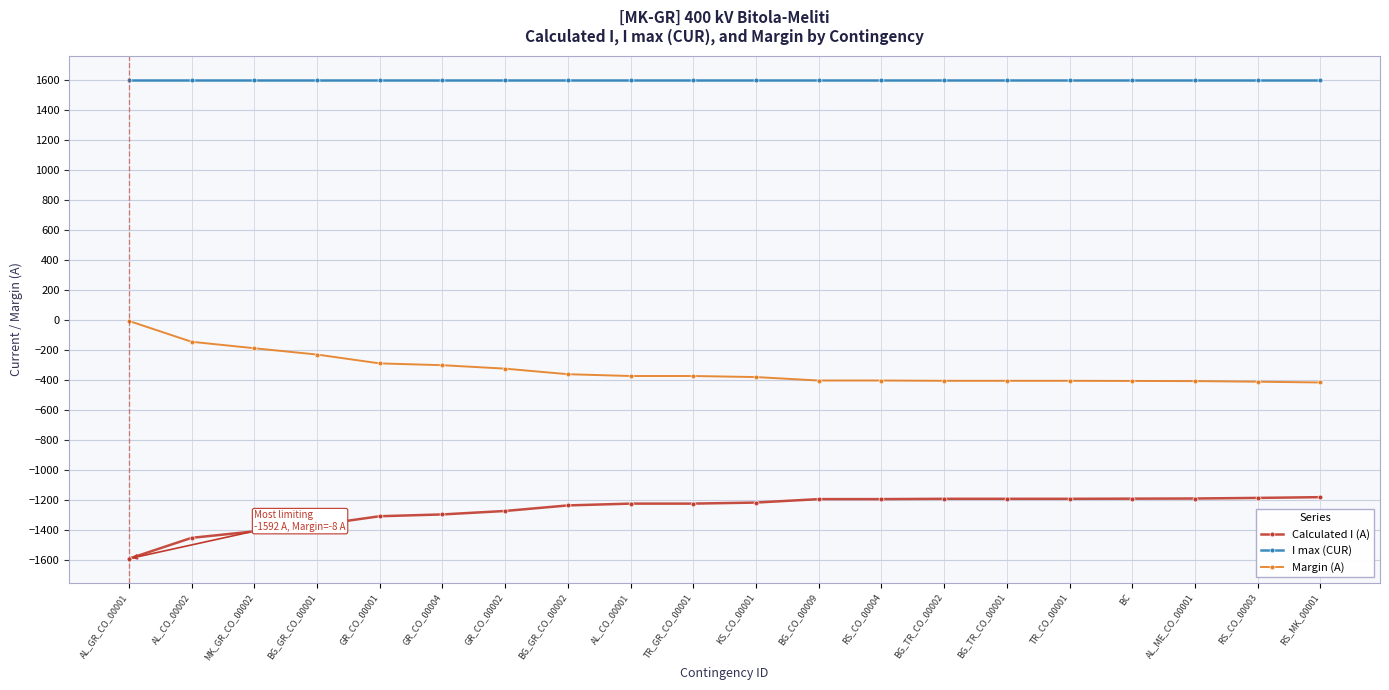

Where does the Margin (A) series first go above -375?

AL_GR_CO_00001